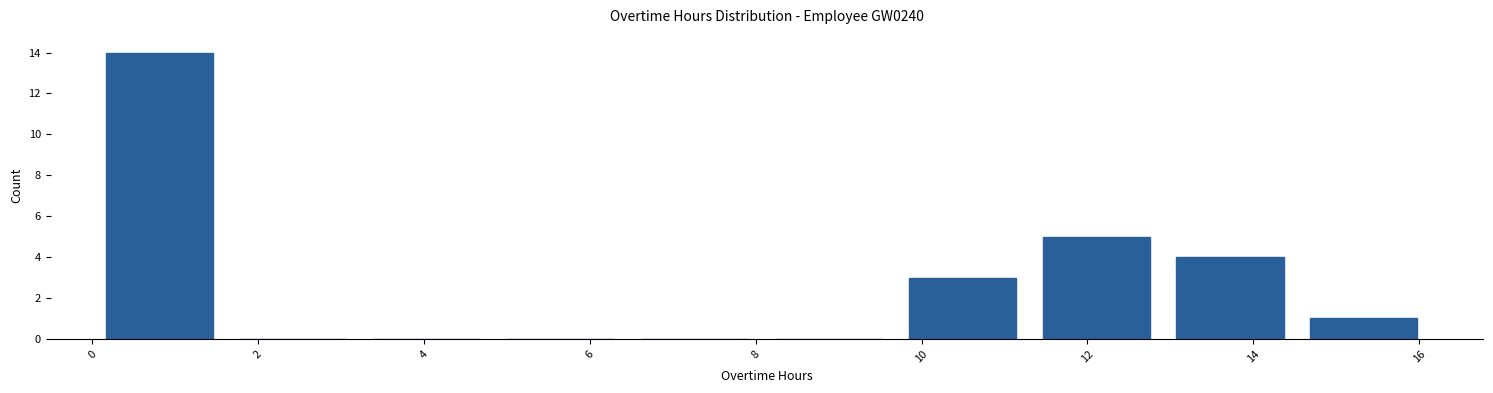

How tall is the bar that spans 11.2 to 13.0 on the x-axis? Neither the bar edges nor the heights are printed on the chart, so give them approximately, as read against the axes.

5